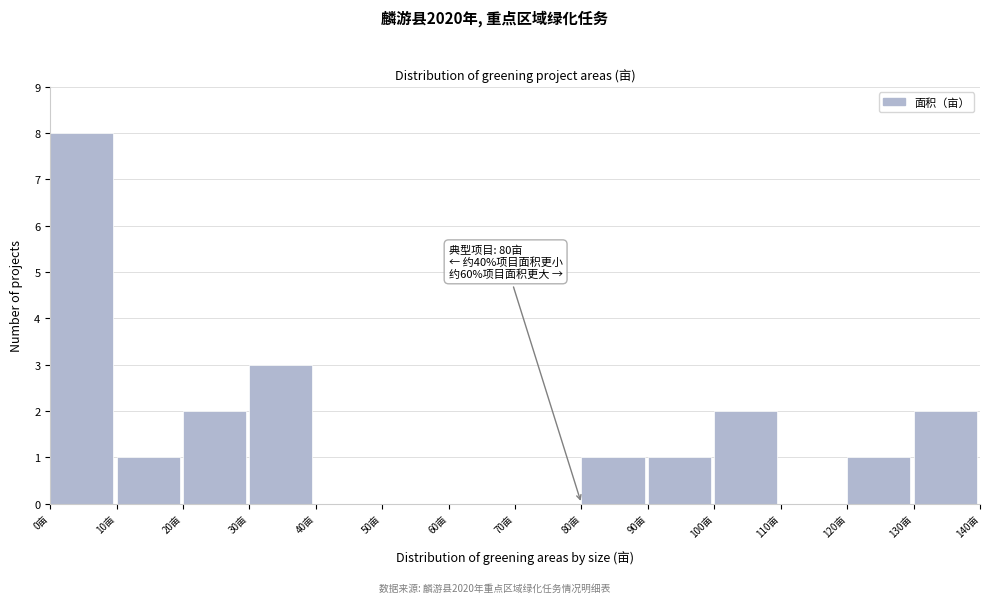

Over which range of the x-axis is the bar tallest?

0 to 10